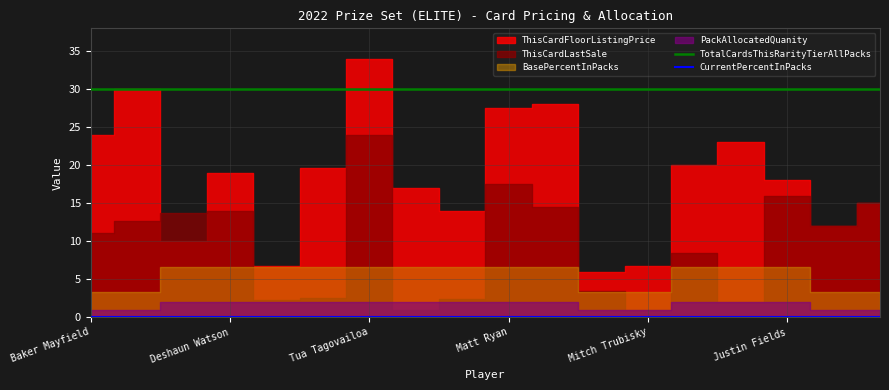

The TotalCardsThisRarityTierAllPacks series shows 30 at Deshaun Watson. True or false?

True